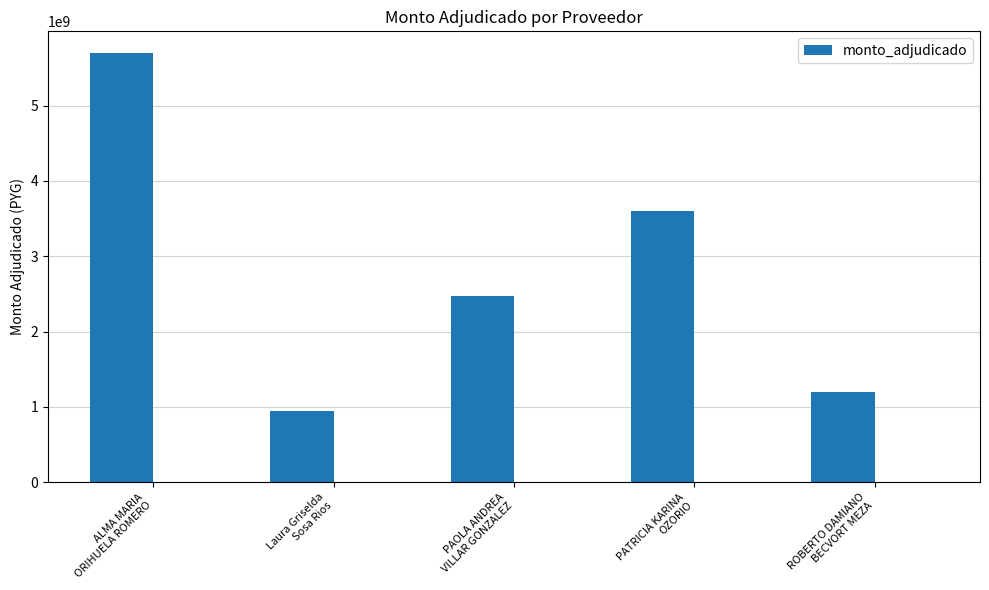

How many data points does each series have?

5